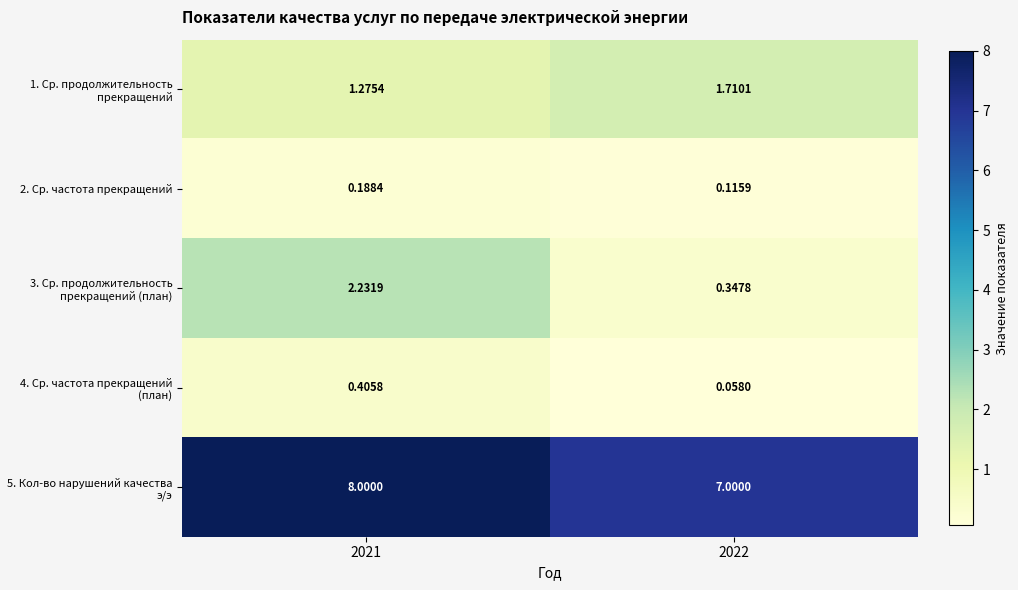

At how many categories does at least one series exceed 7?

1